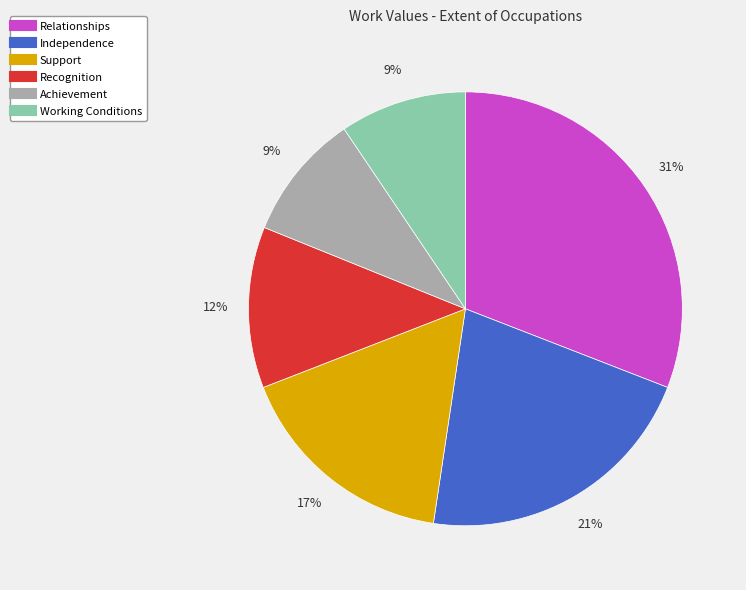

True or false: Achievement accounts for 1% of the total.

False